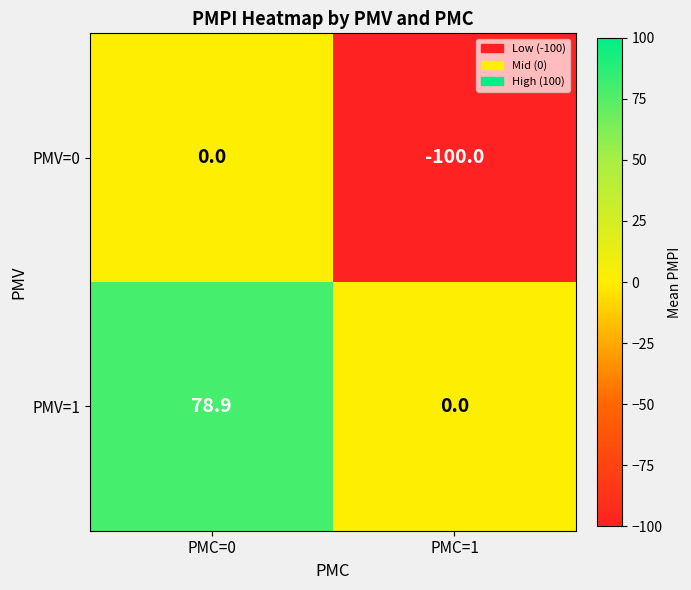

Reading left to right, list all the values displayed in this chart.

PMV=0: PMC=0=0.0	PMC=1=-100.0
PMV=1: PMC=0=78.9	PMC=1=0.0